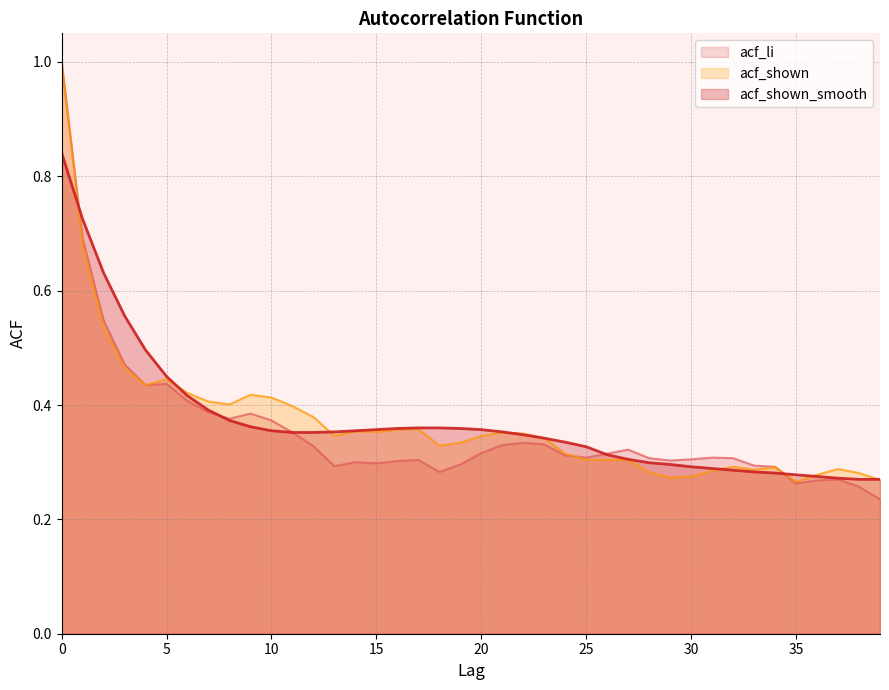

Reading left to right, list all the values displayed in this chart.

acf_li: 0=1.0	1=0.7	2=0.5	3=0.5	4=0.4	5=0.4	6=0.4	7=0.4	8=0.4	9=0.4	10=0.4	11=0.4	12=0.3	13=0.3	14=0.3	15=0.3	16=0.3	17=0.3	18=0.3	19=0.3	20=0.3	21=0.3	22=0.3	23=0.3	24=0.3	25=0.3	26=0.3	27=0.3	28=0.3	29=0.3	30=0.3	31=0.3	32=0.3	33=0.3	34=0.3	35=0.3	36=0.3	37=0.3	38=0.3	39=0.2
acf_shown: 0=1.0	1=0.7	2=0.5	3=0.5	4=0.4	5=0.4	6=0.4	7=0.4	8=0.4	9=0.4	10=0.4	11=0.4	12=0.4	13=0.3	14=0.4	15=0.4	16=0.4	17=0.4	18=0.3	19=0.3	20=0.3	21=0.4	22=0.3	23=0.3	24=0.3	25=0.3	26=0.3	27=0.3	28=0.3	29=0.3	30=0.3	31=0.3	32=0.3	33=0.3	34=0.3	35=0.3	36=0.3	37=0.3	38=0.3	39=0.3
acf_shown_smooth: 0=0.8	1=0.7	2=0.6	3=0.6	4=0.5	5=0.5	6=0.4	7=0.4	8=0.4	9=0.4	10=0.4	11=0.4	12=0.4	13=0.4	14=0.4	15=0.4	16=0.4	17=0.4	18=0.4	19=0.4	20=0.4	21=0.4	22=0.3	23=0.3	24=0.3	25=0.3	26=0.3	27=0.3	28=0.3	29=0.3	30=0.3	31=0.3	32=0.3	33=0.3	34=0.3	35=0.3	36=0.3	37=0.3	38=0.3	39=0.3